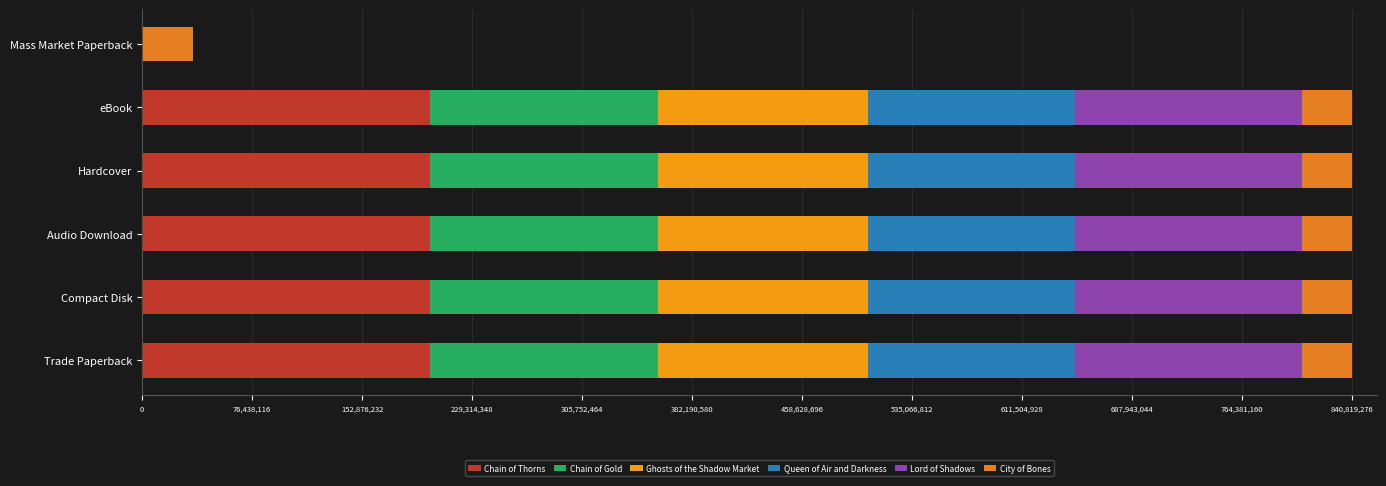

How many data points does each series have?

6